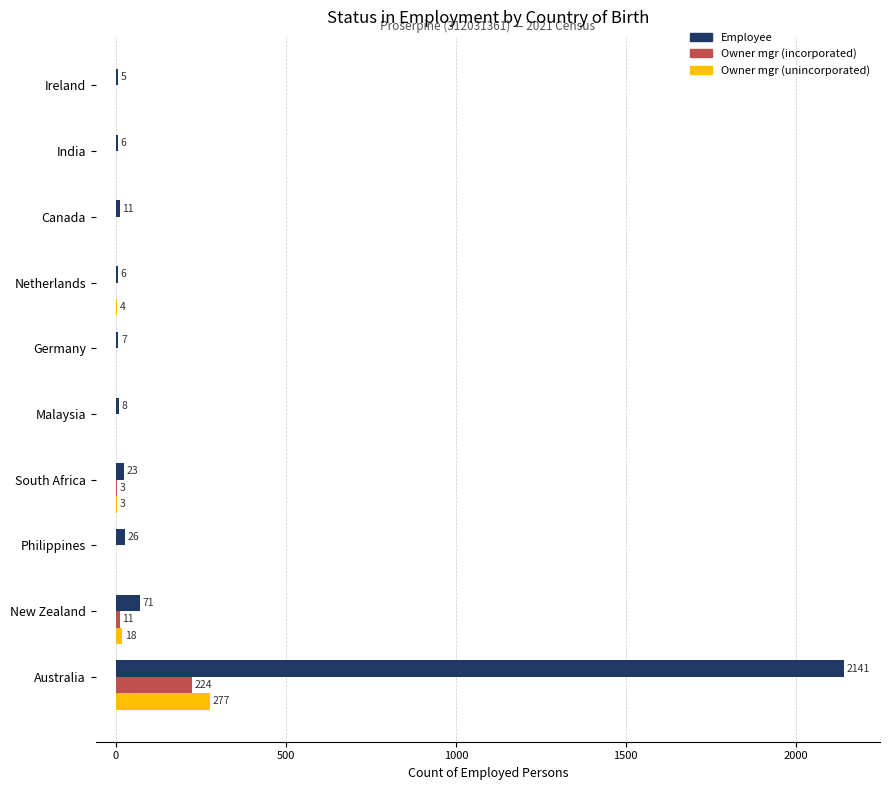

The value of Owner mgr (unincorporated) at Netherlands is 4. True or false?

True